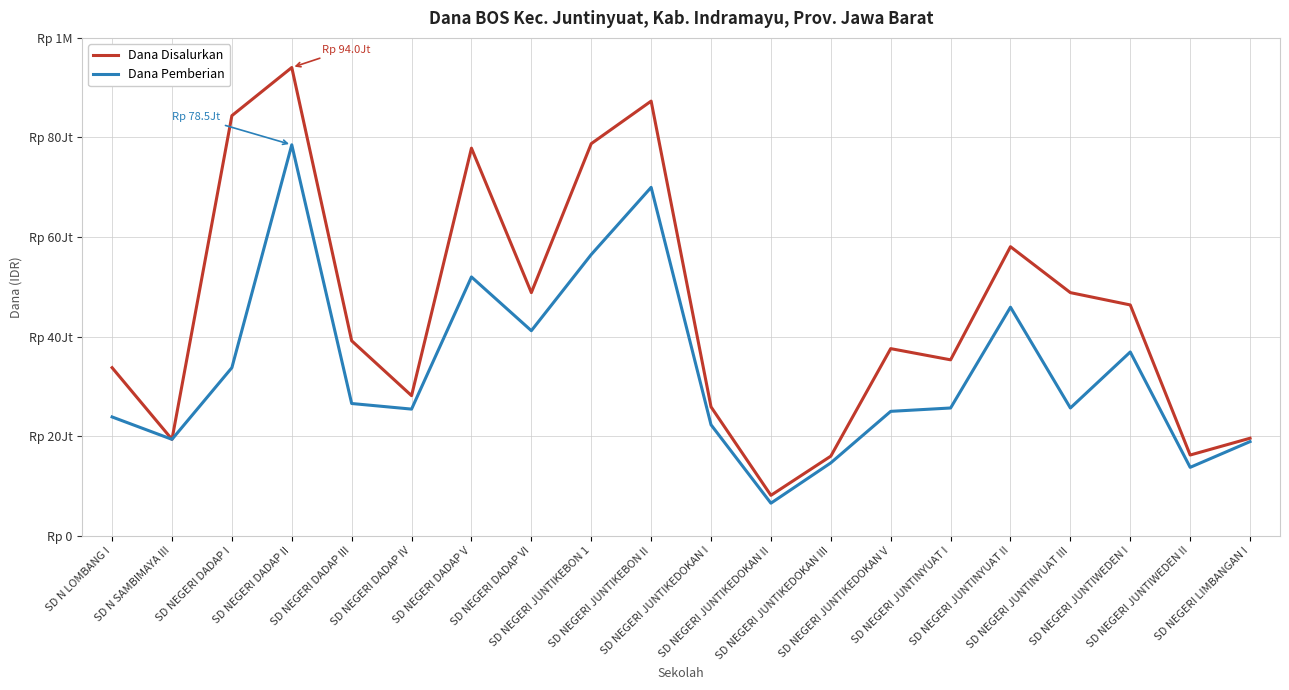

Where is Dana Pemberian nearest to the value 42525000?

SD NEGERI DADAP VI